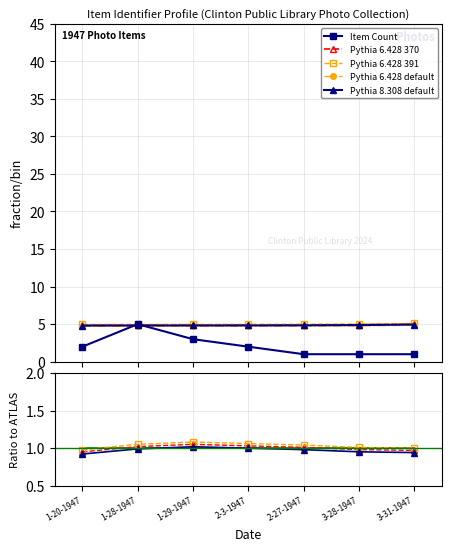

True or false: Item Count by Month and Ratio Variation intersect in this chart.

True